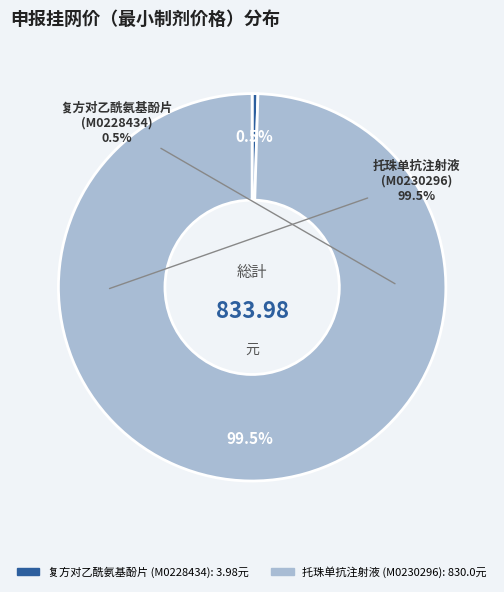

To the nearest percent, what is the difference between the 托珠单抗注射液
(M0230296) and 复方对乙酰氨基酚片
(M0228434) slice percentages?

99%